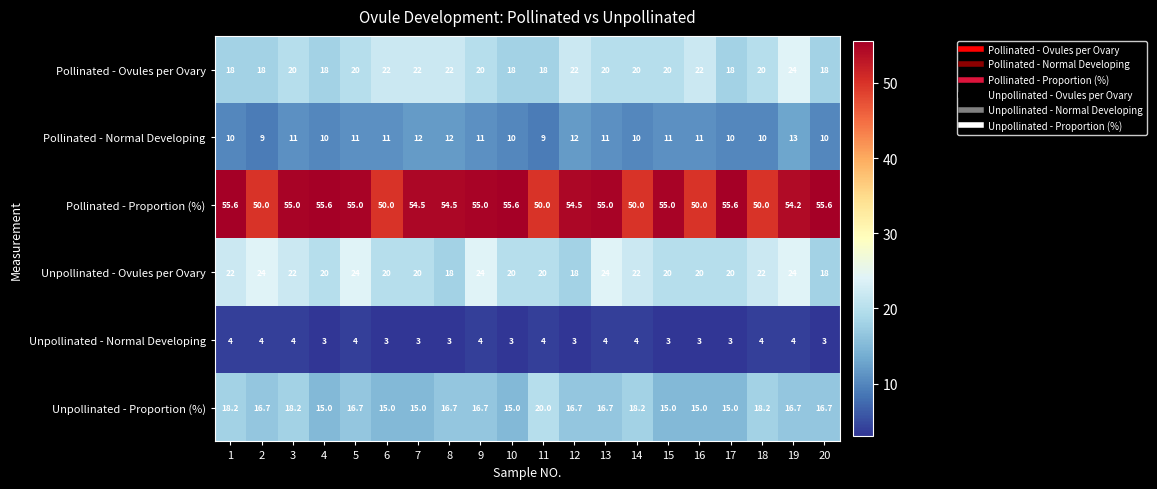

The value of Unpollinated - Ovules per Ovary at 2 is 24.0. True or false?

True